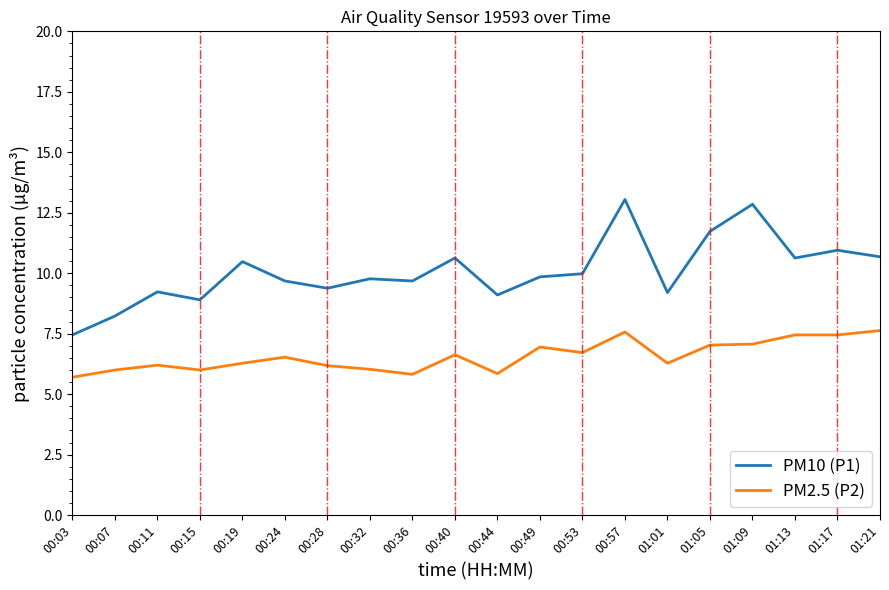

Which category has the lowest value in the PM10 (P1) series?

00:03